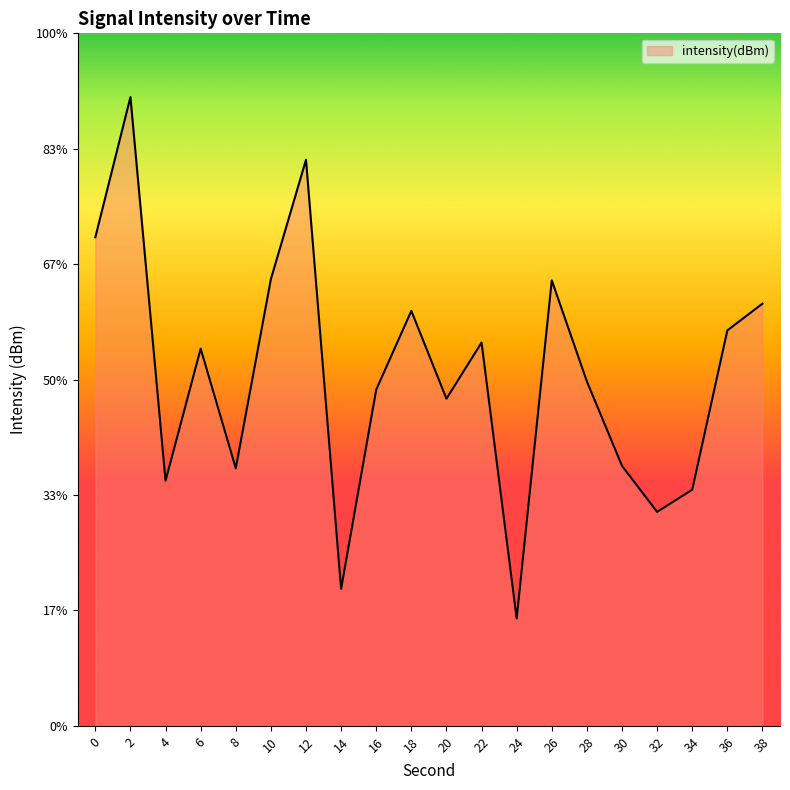

What value does the data have at 2?

-117.8